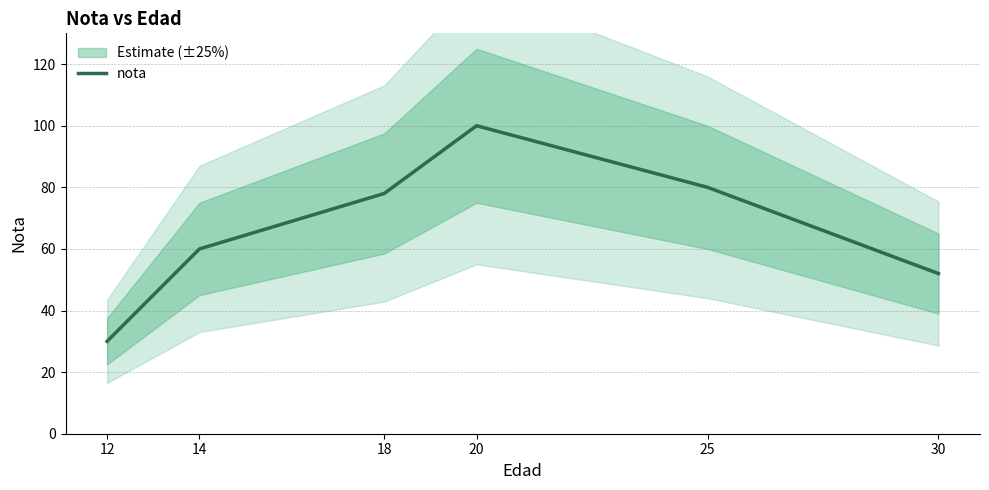

How many categories are shown in the chart?

6